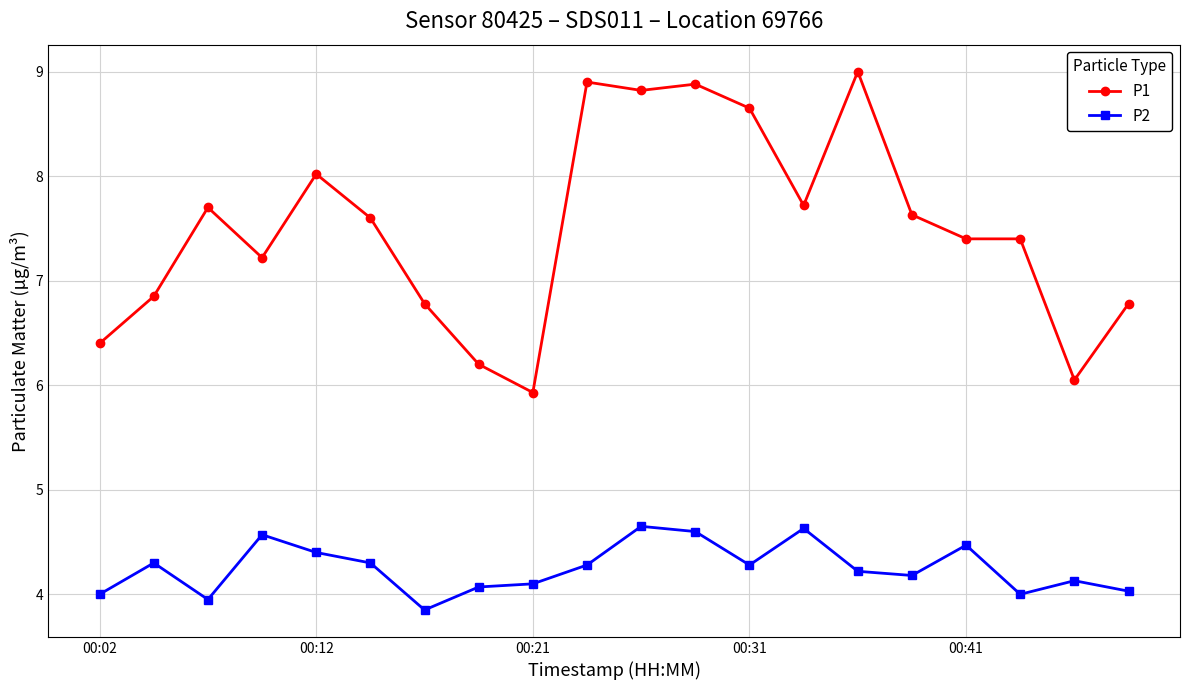

What is the smallest value displayed?

3.9